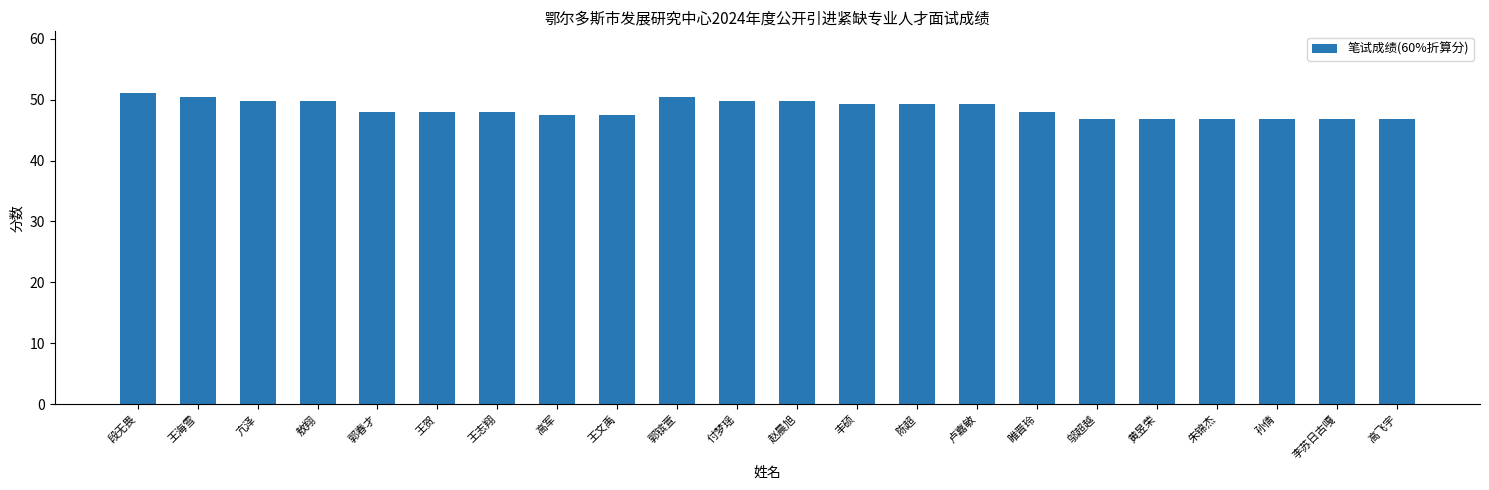

Is it true that the value at 亢泽 is 49.8?

True